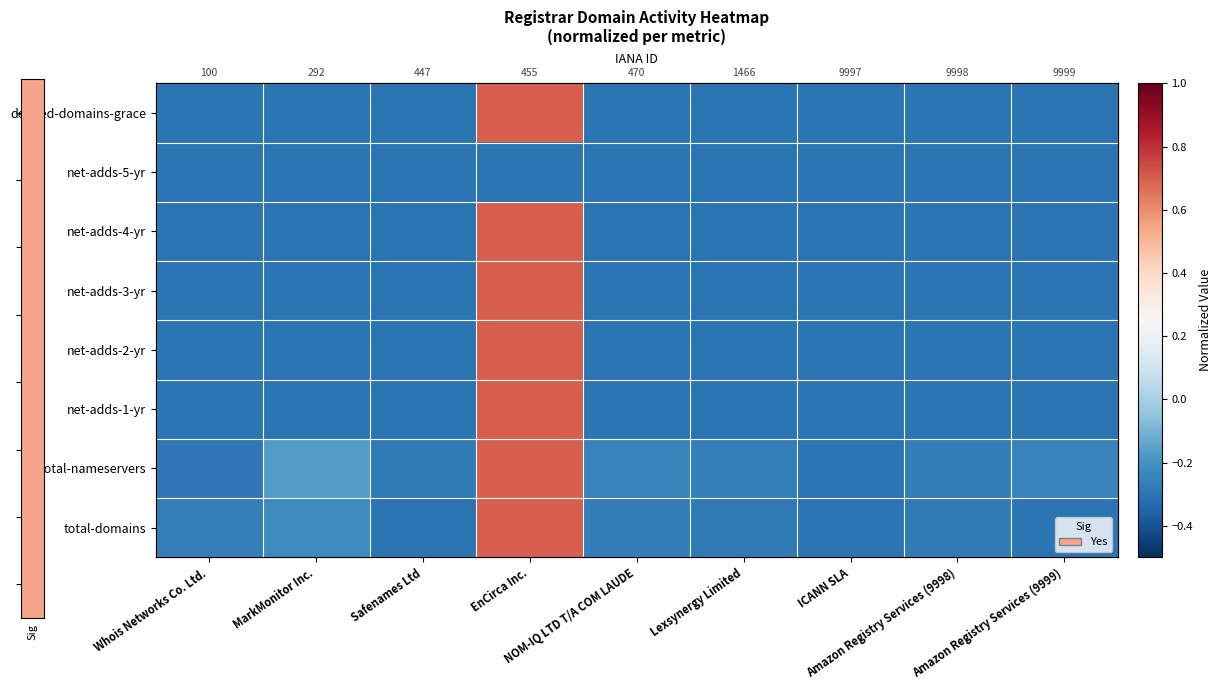

At which category is the sum across all series the highest?

EnCirca Inc.